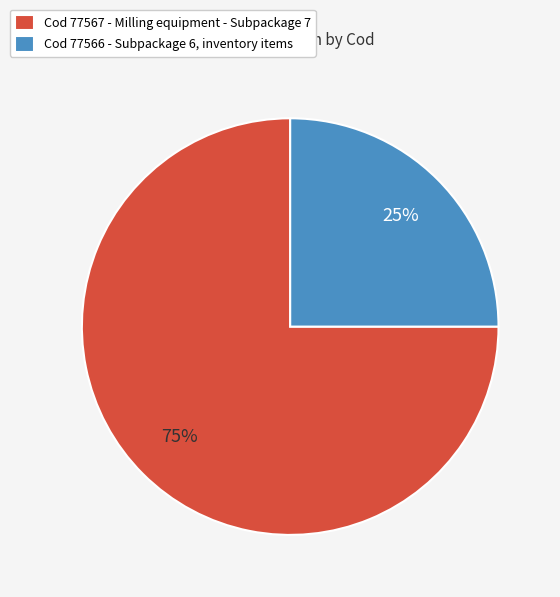

How many segments does this pie chart have?

2